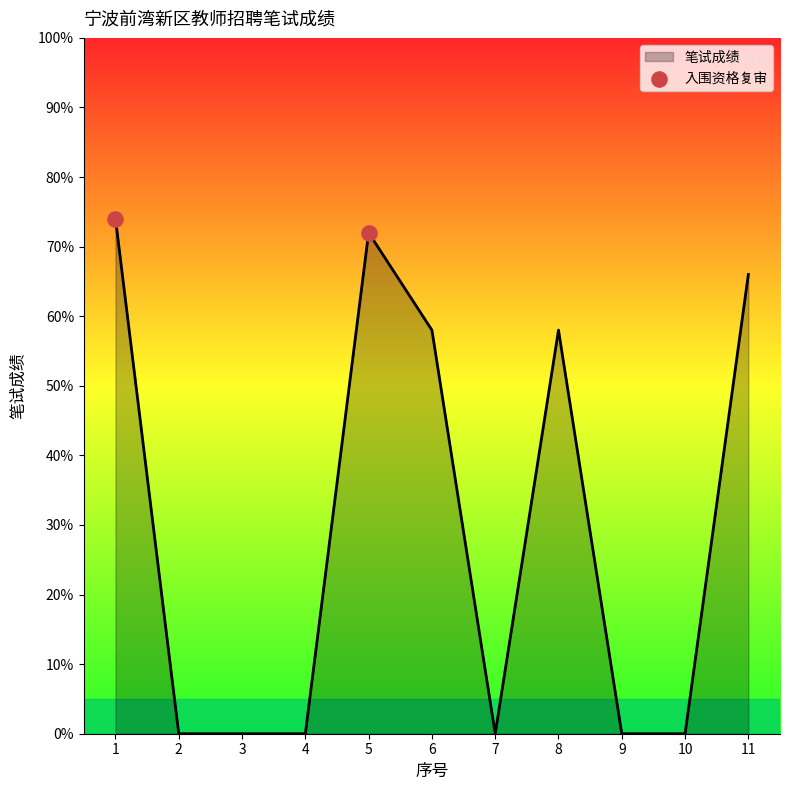

What is the change in value from 1 to 2?

-74